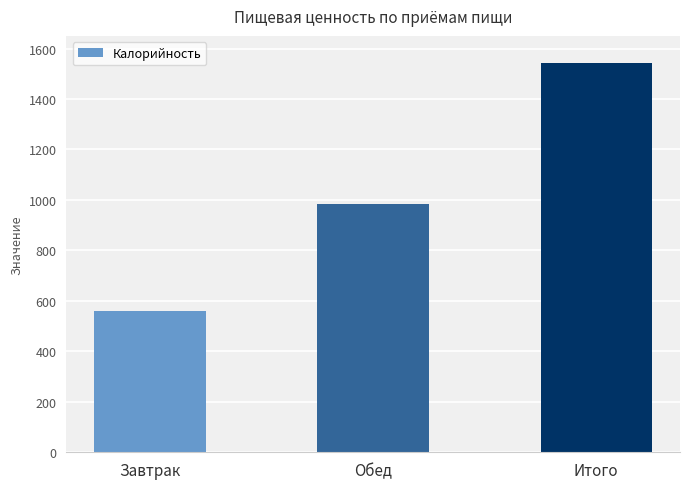

True or false: the data shows 559.5 at Завтрак.

True